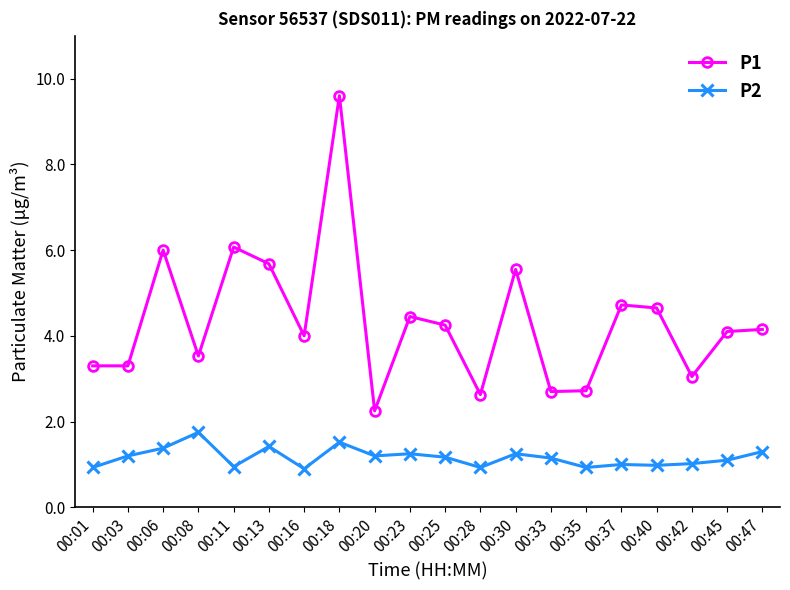

True or false: P1 and P2 cross at least once.

False